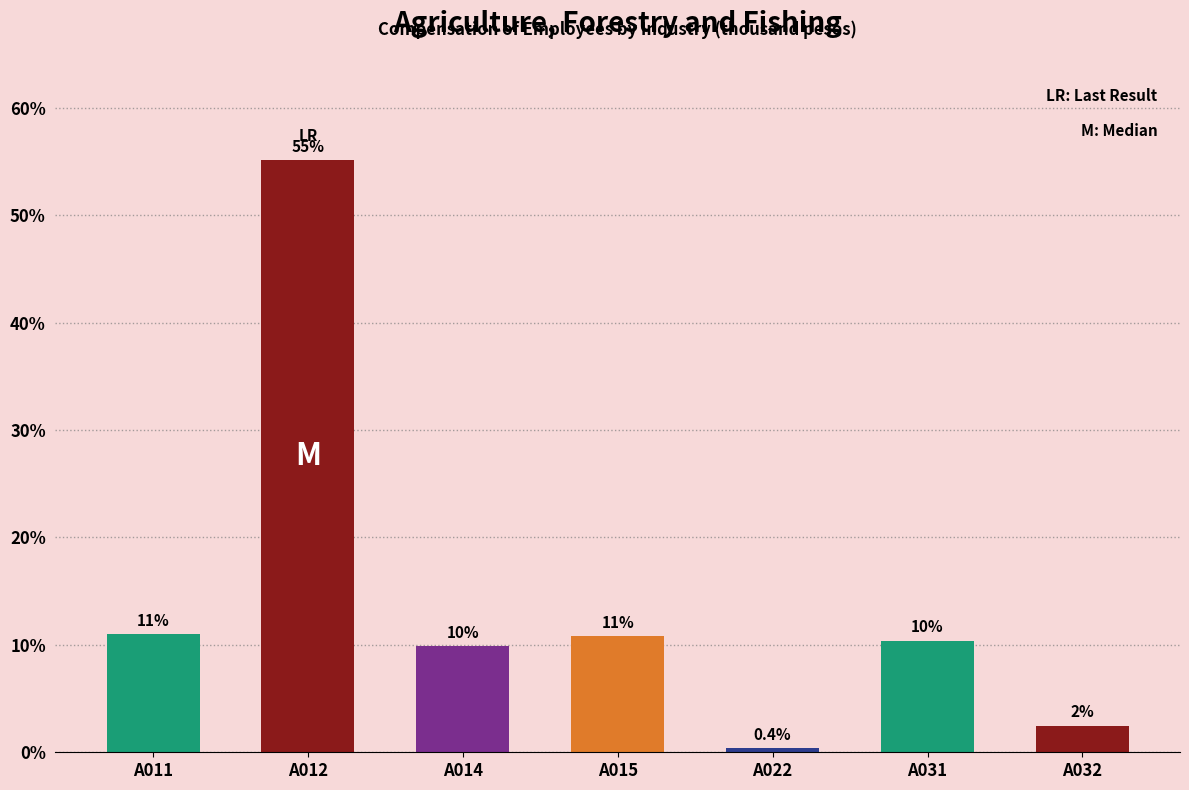

What is the value of the 2nd bar from the left?

55.1